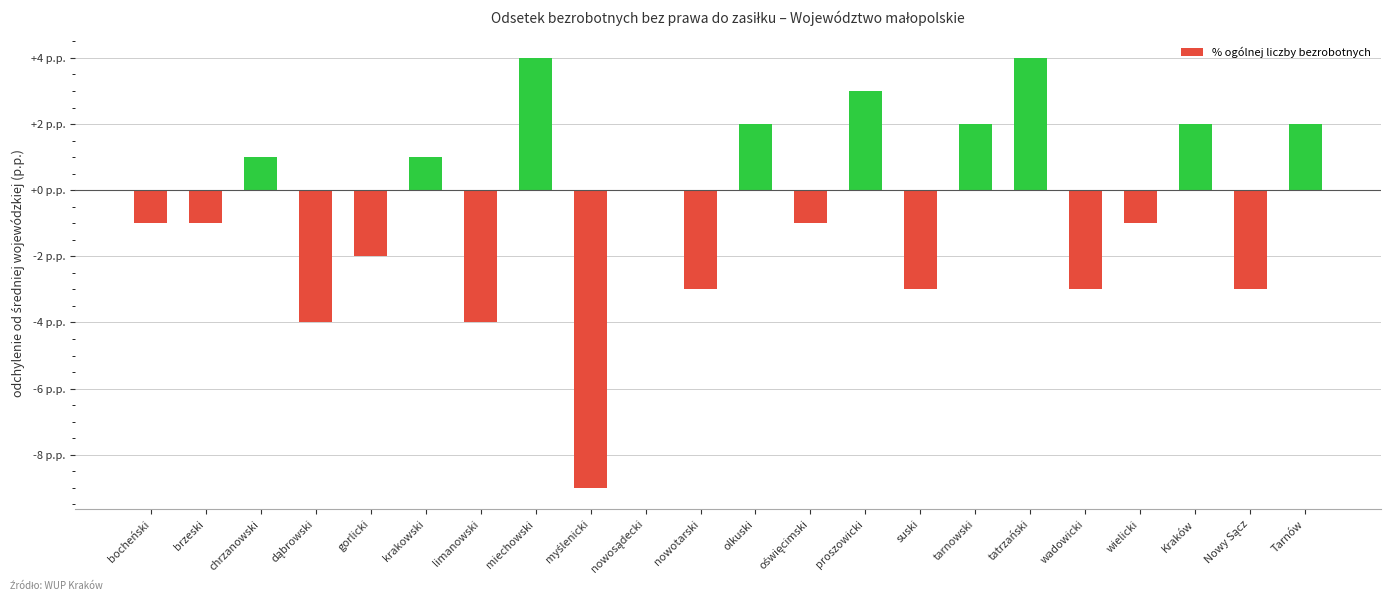

What is the value of the 7th bar from the left?

-4